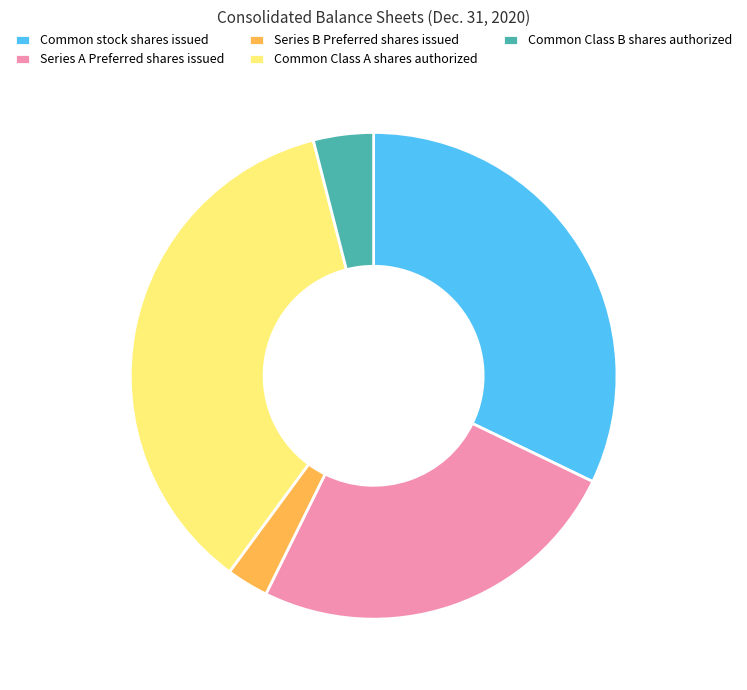

Which has a higher value, Common Class B shares authorized or Common stock shares issued?

Common stock shares issued